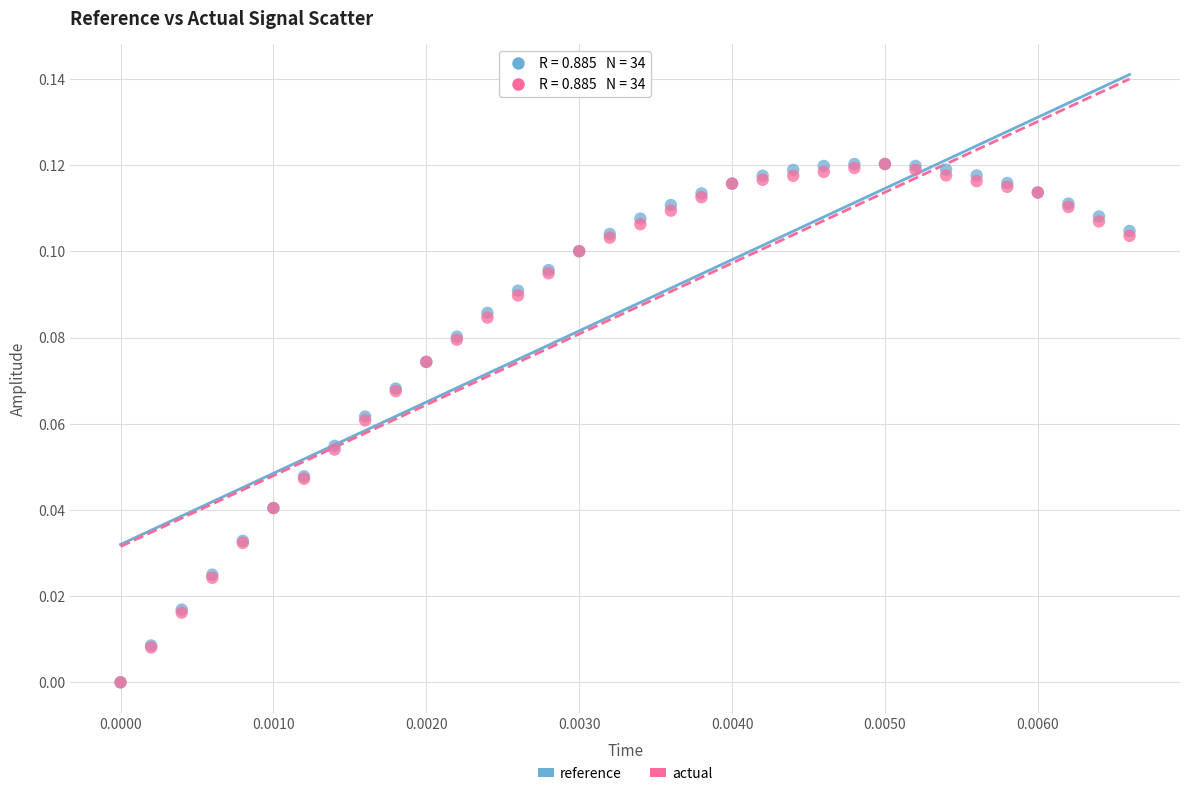

What are all the series names shown in the legend?

reference, actual